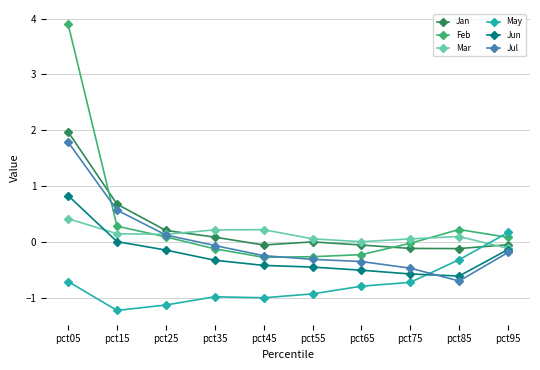

Rank the series at pct65 from highest to lowest value.

Mar, Jan, Feb, Jul, Jun, May